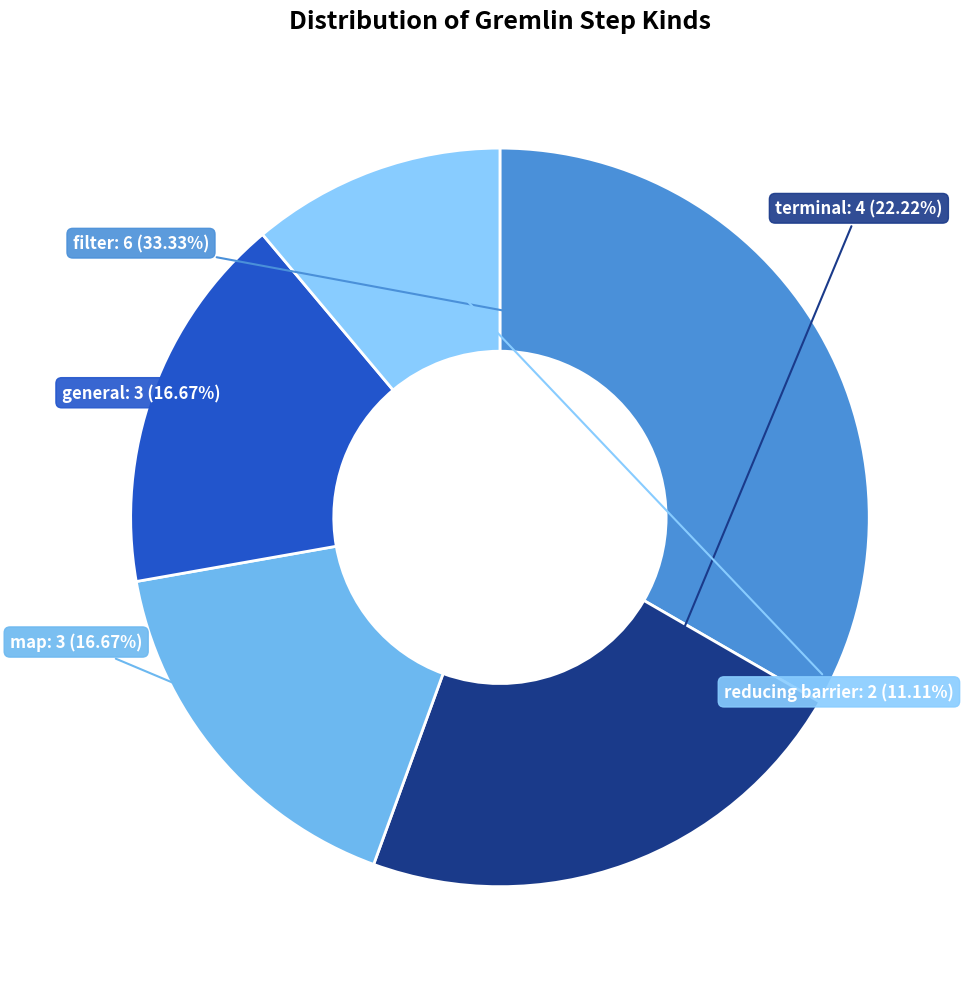

Is it true that map is 28% of the pie?

False